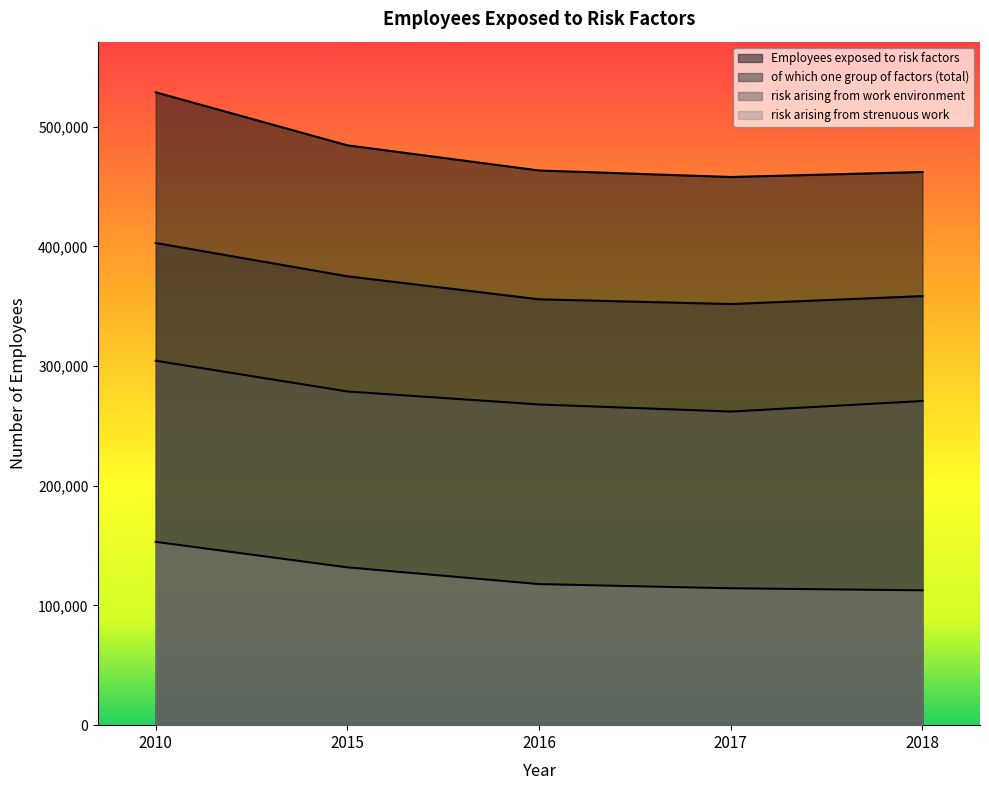

Which series has the widest spread of values?

Employees exposed to risk factors